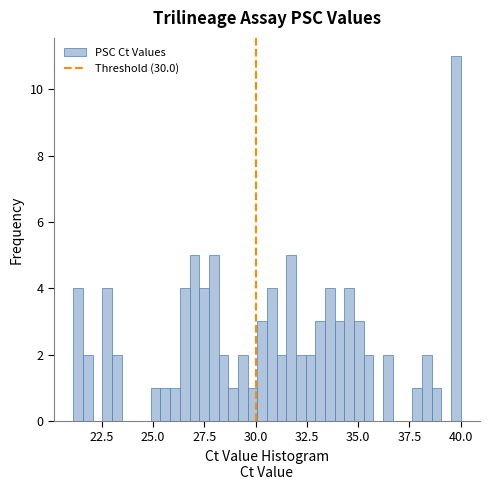

Read against the x-axis, roughly where is the centre of the tallest bar?

40.0